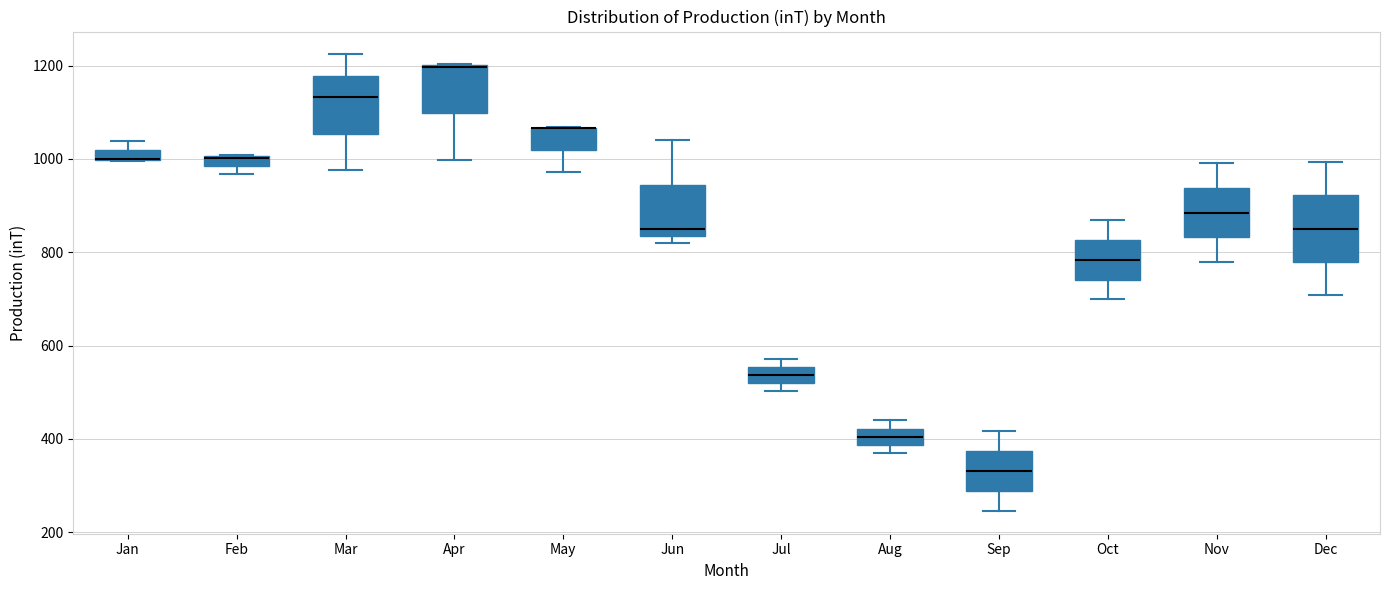

Where does the upper whisker of the box for Nov end on the y-axis? The values are not printed on the chart, so give them approximately, as read against the axis.

1000